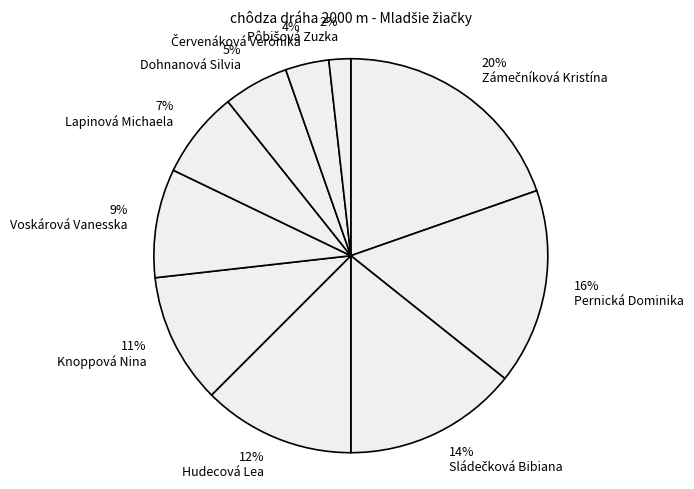

The Sládečková Bibiana slice represents 7% of the pie. True or false?

False